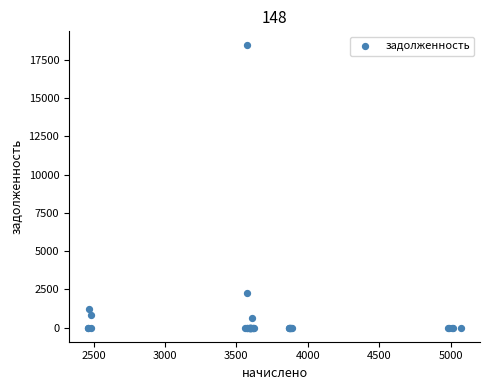

What Y value in the scatter plot is closest to 9215?

2255.0